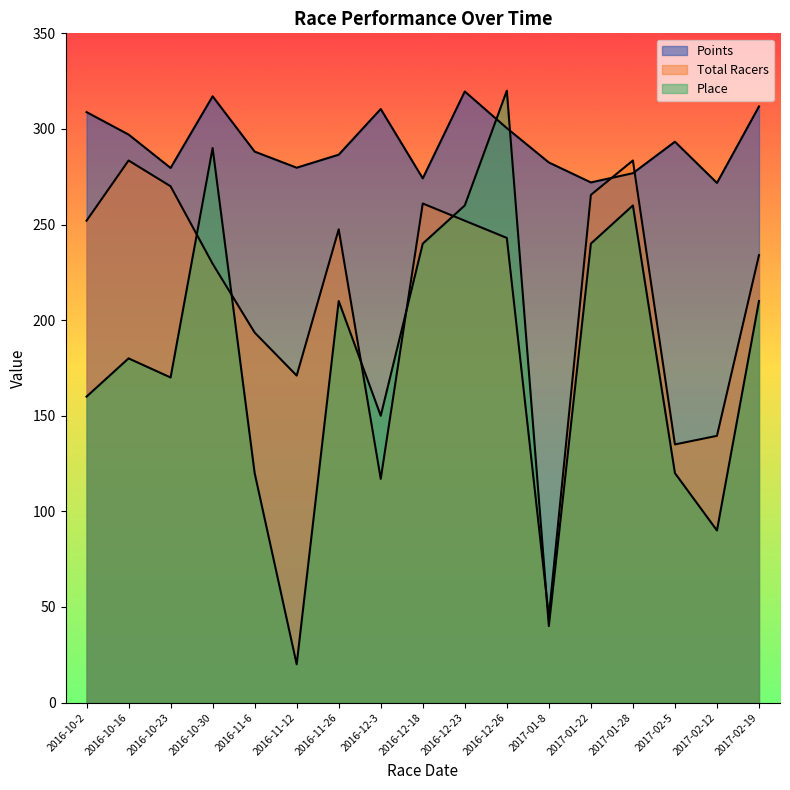

After their last crossing, which series has the higher values: Total Racers or Place?

Total Racers